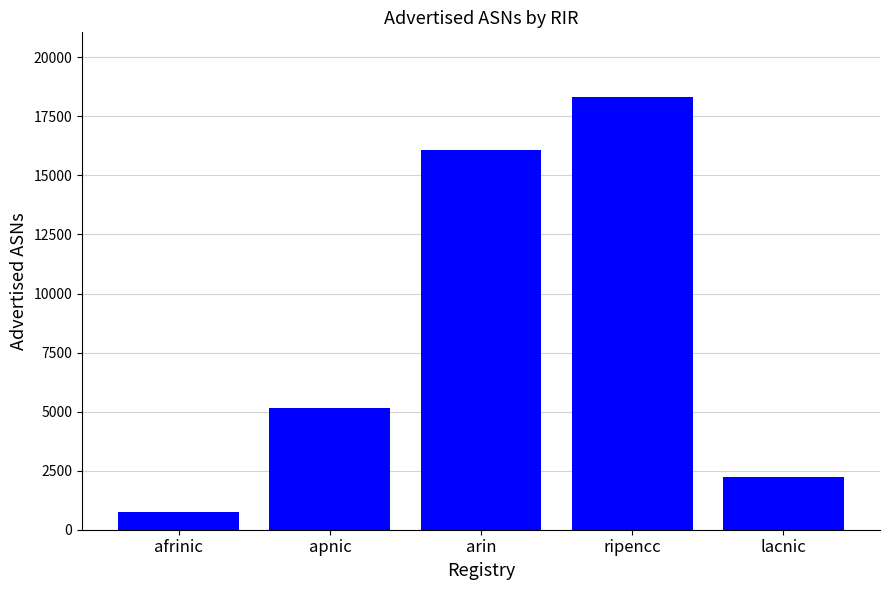

What is the sum of the values at lacnic and ripencc?

20554